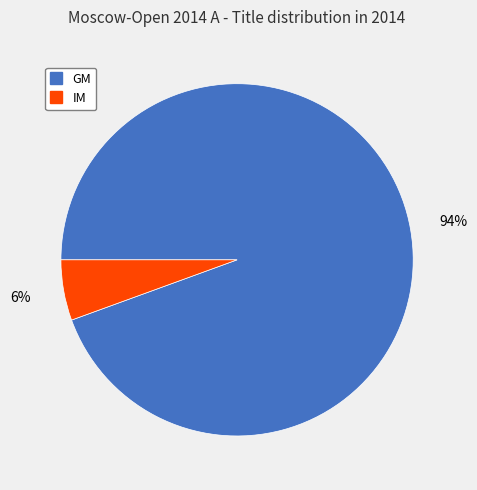

To the nearest percent, what portion does IM represent?

6%